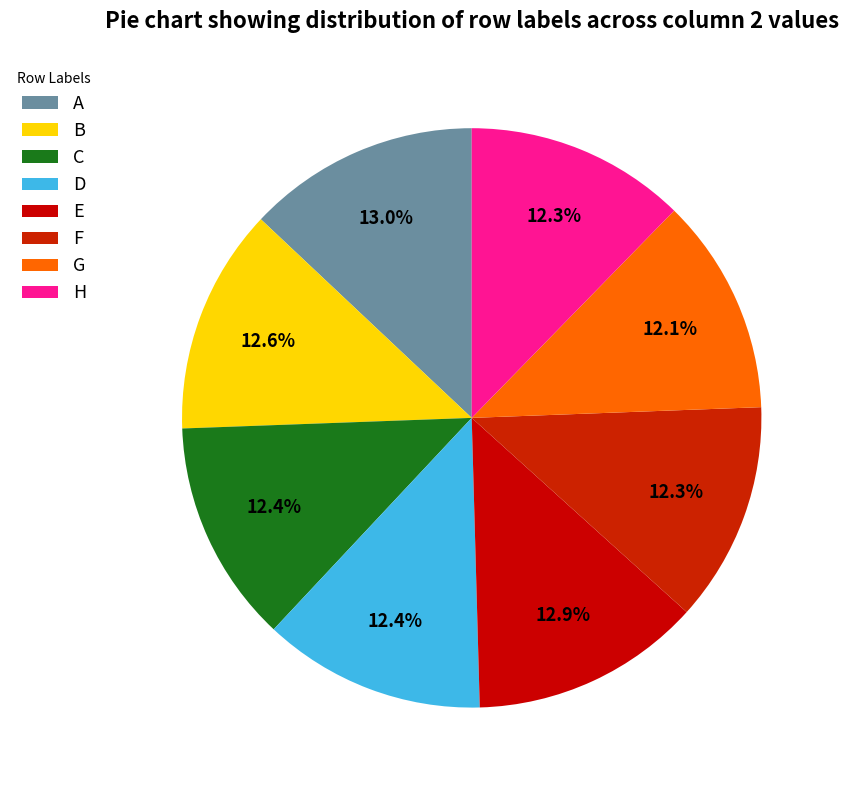

Which slice is the smallest?

G